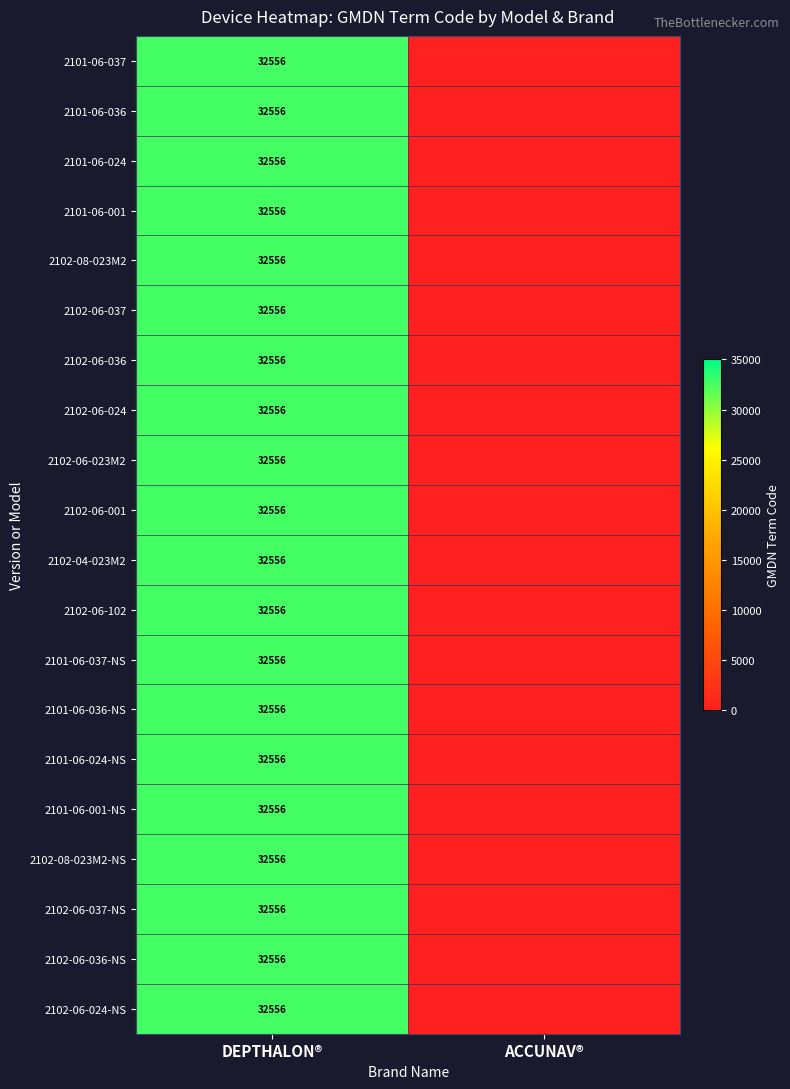

Between DEPTHALON® and ACCUNAV®, which is larger?

DEPTHALON®